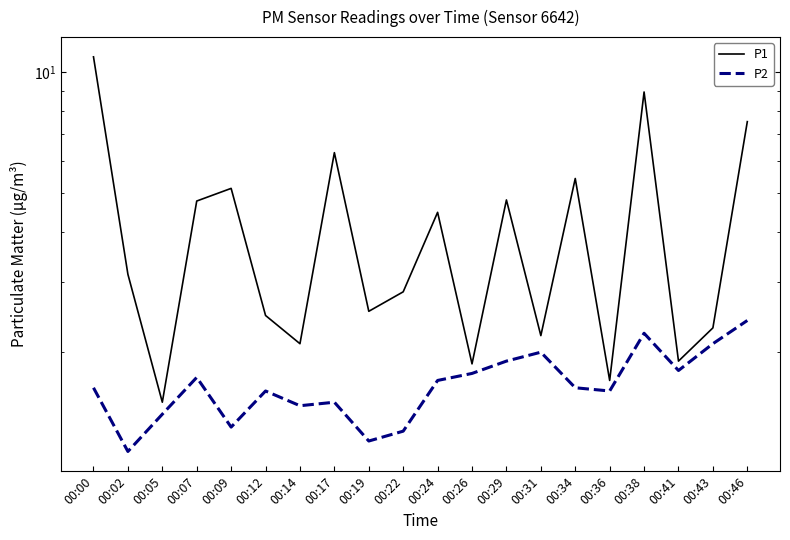

What is the sum of all P2 values?

33.4